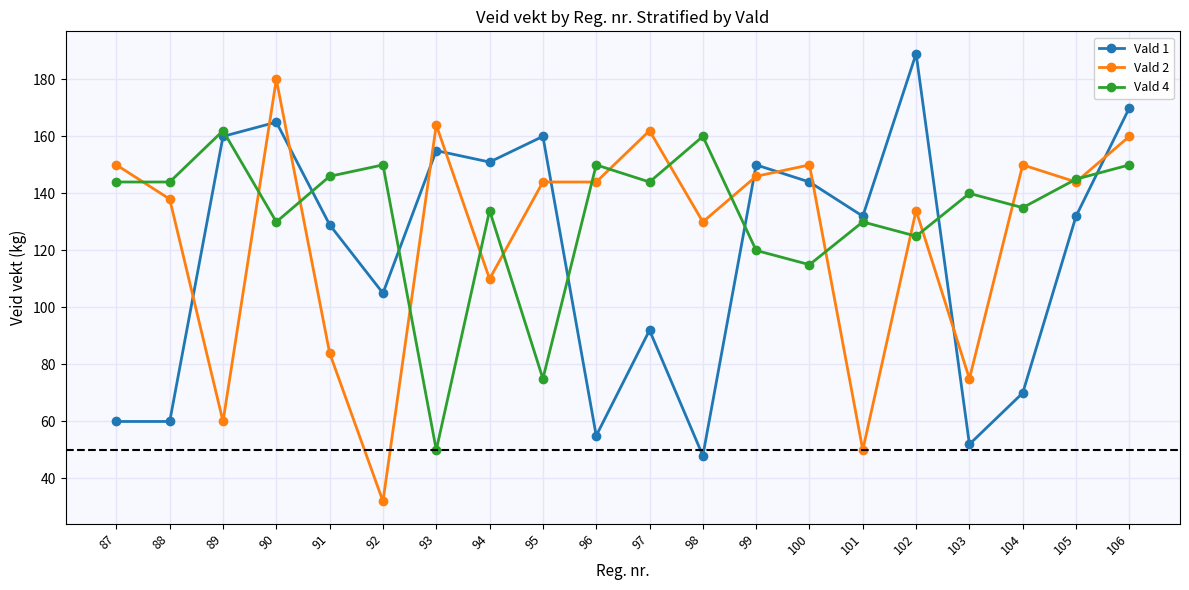

Where is the first local maximum for Vald 1?

90